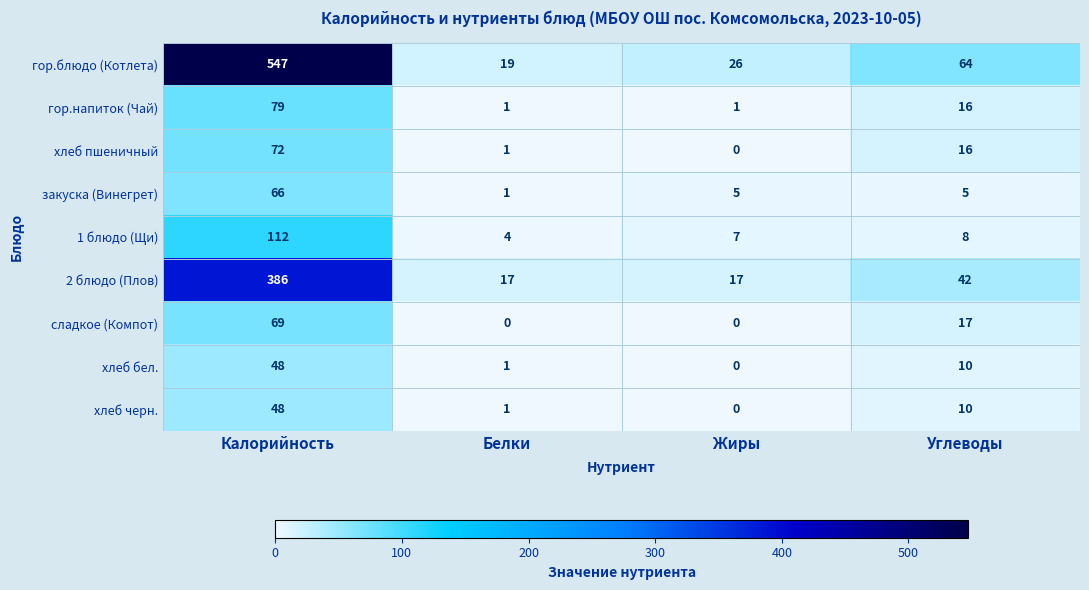

What is the maximum value shown in the chart?

547